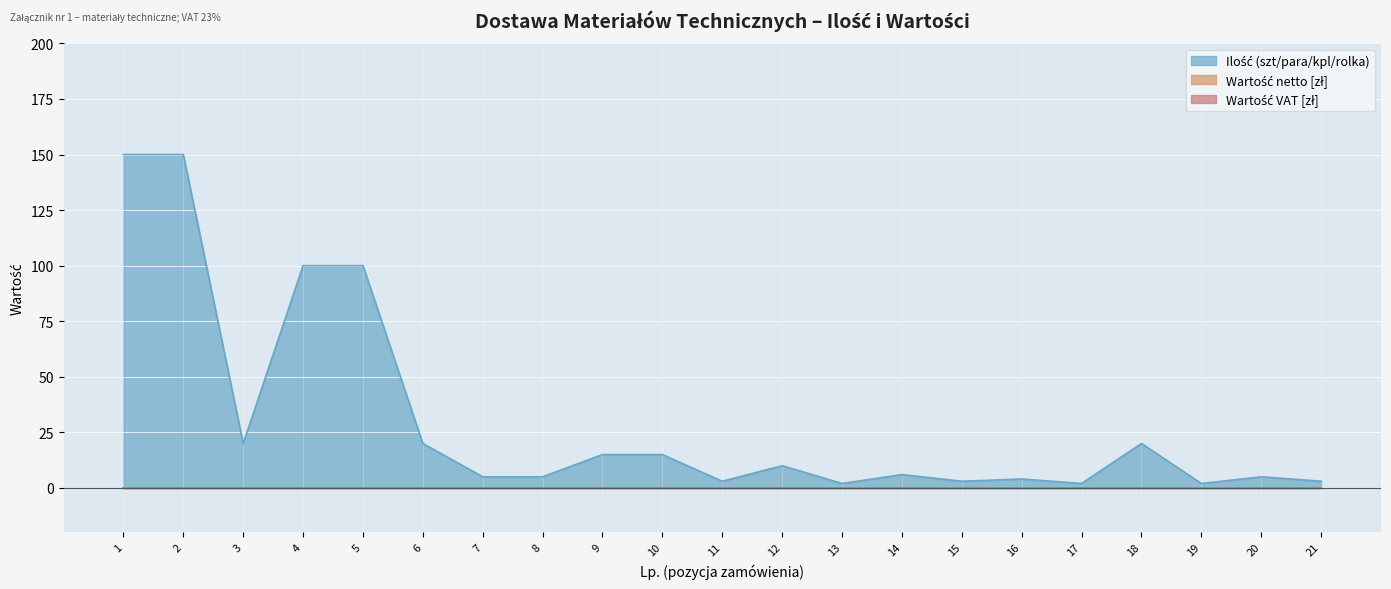

Which category has the highest value in the Wartość netto [zł] series?

1